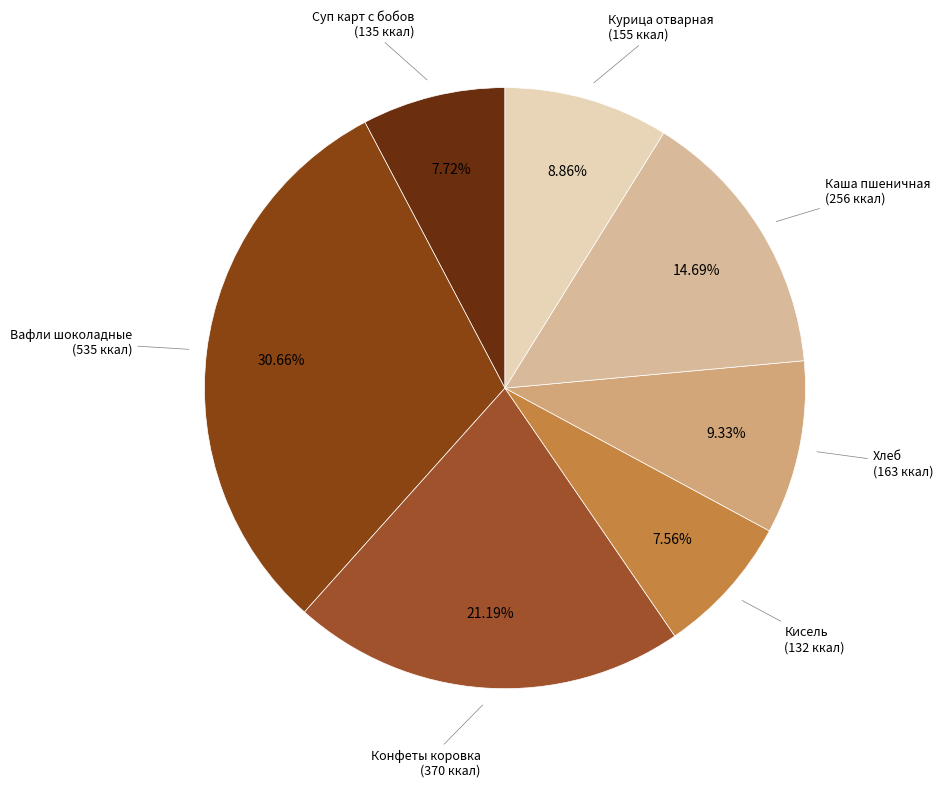

What is the largest slice in the pie chart?

Вафли шоколадные